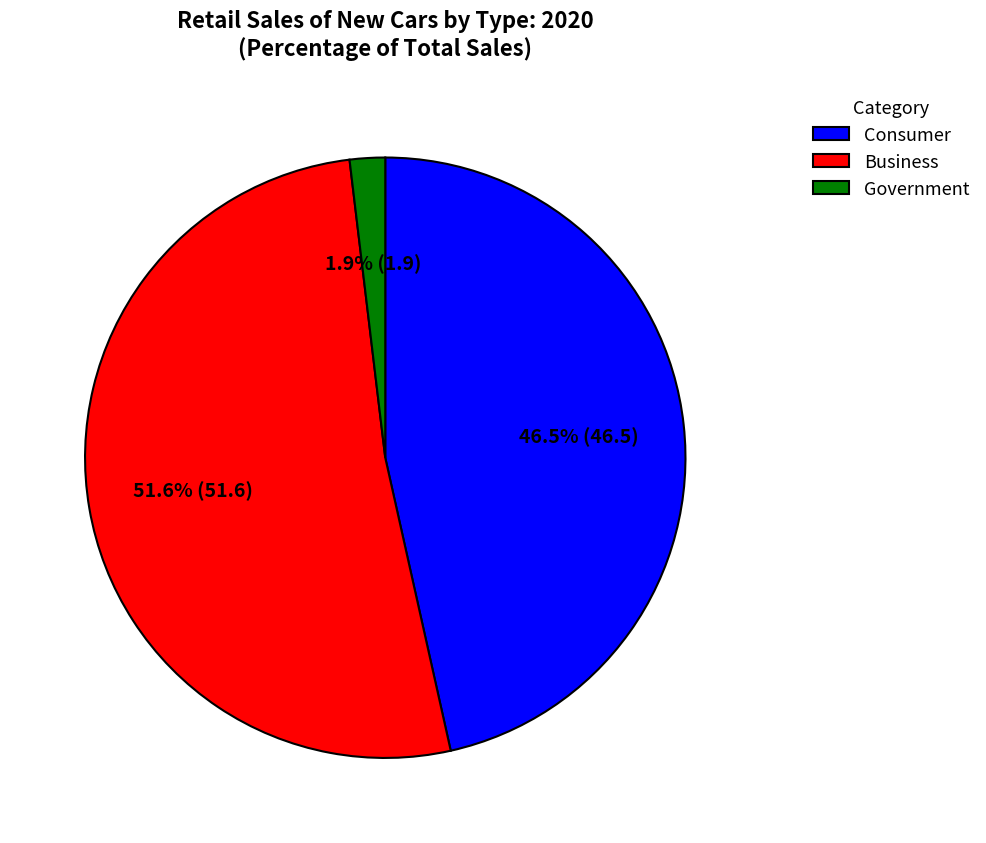

Approximately how many times larger is the value at Consumer compared to Government?

24.5